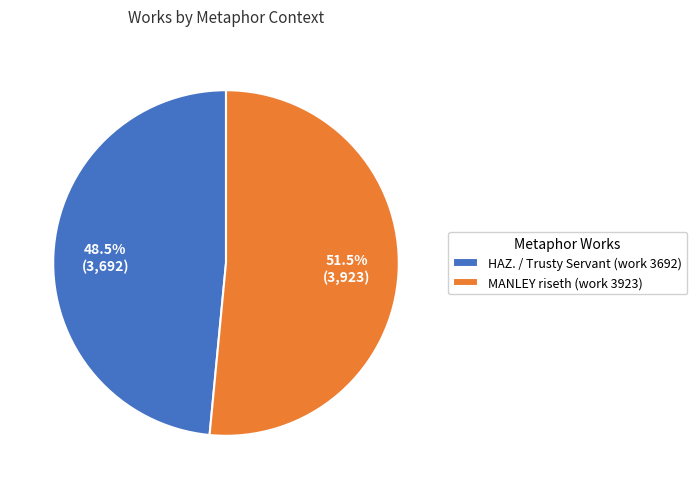

Which slice is the largest?

MANLEY riseth (work 3923)